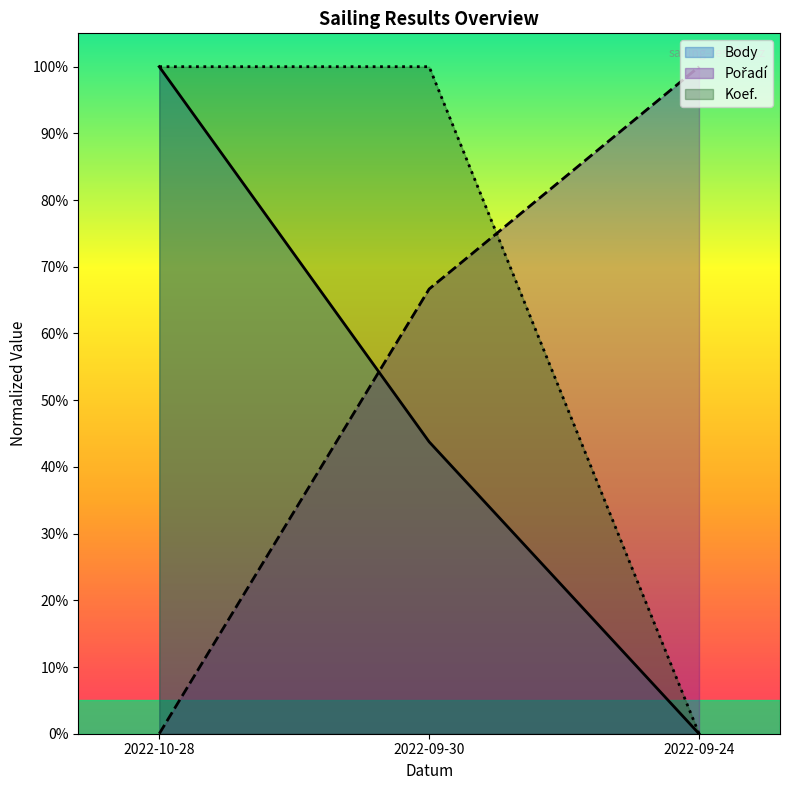

What is the difference between the maximum and minimum values in the Pořadí series?

1.0